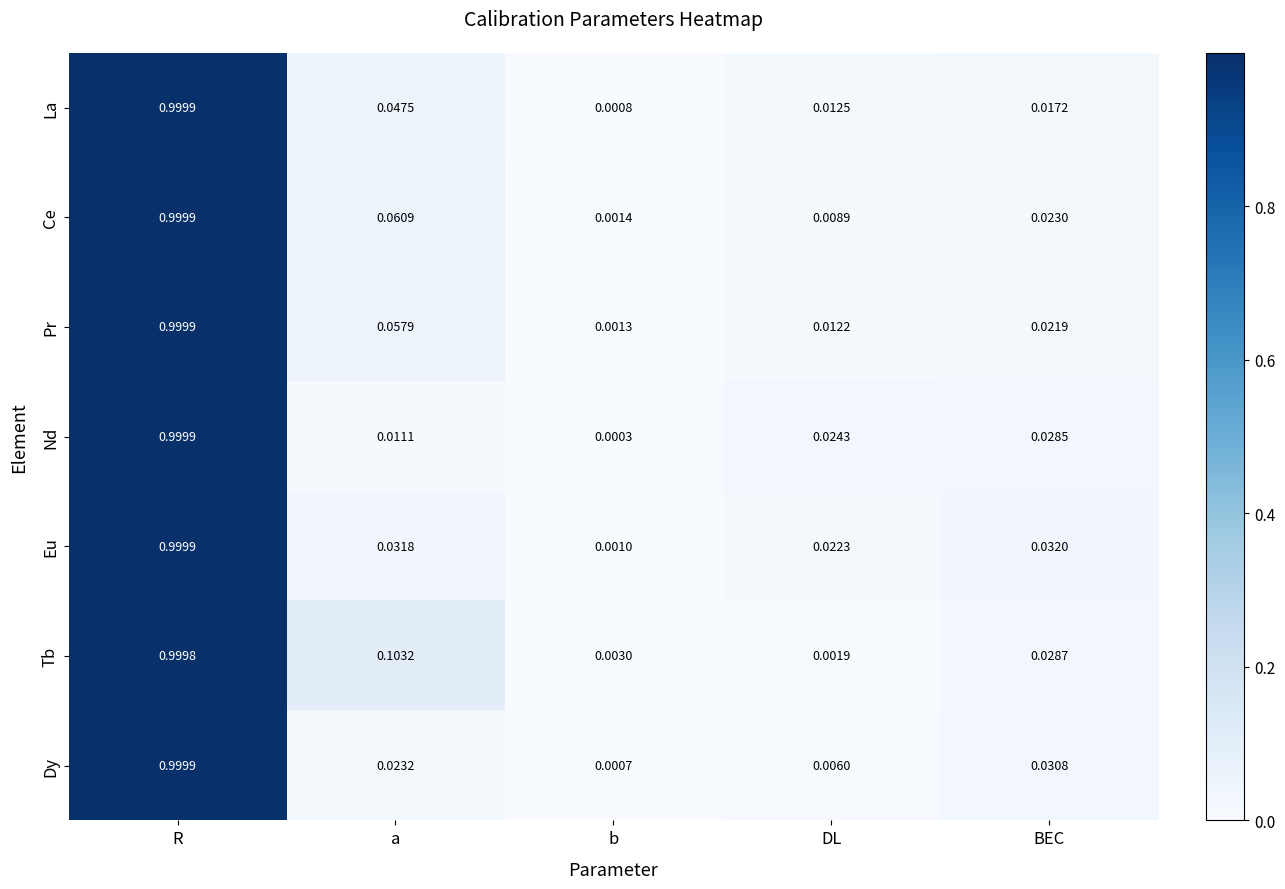

Rank the categories by Nd value from highest to lowest.

R, BEC, DL, a, b